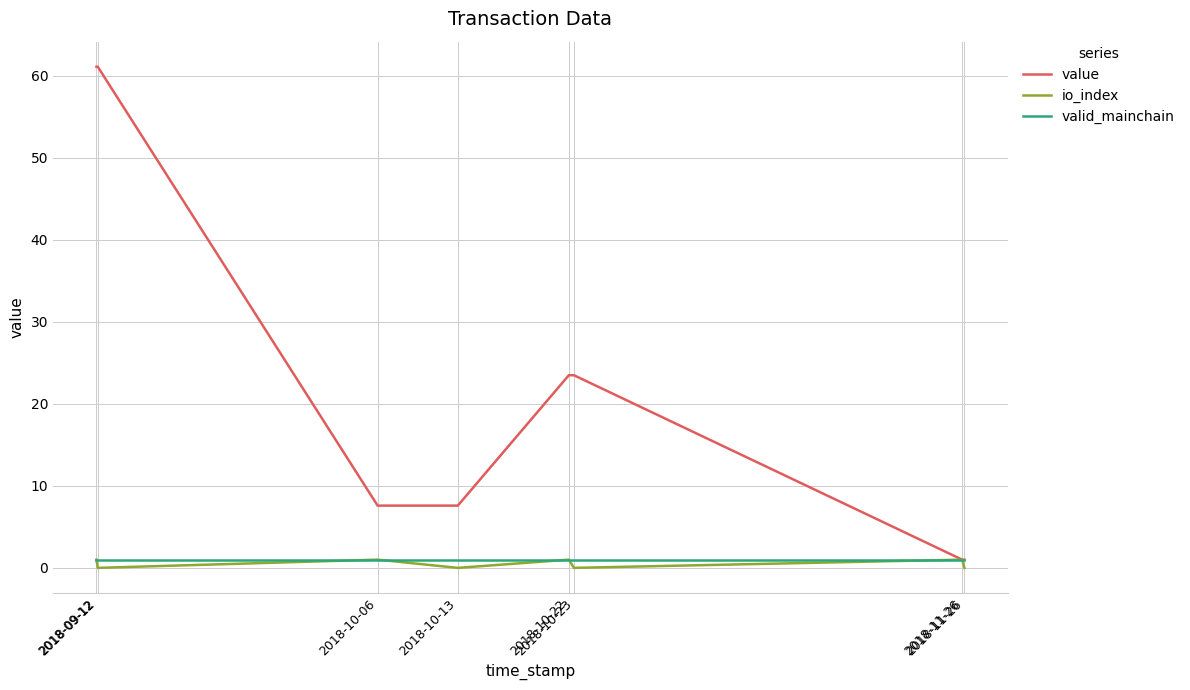

Reading left to right, transcribe all the data shown in this chart.

value: 61.1	61.1	7.6	7.6	23.5	23.5	1.0	1.0
io_index: 1.0	0.0	1.0	0.0	1.0	0.0	1.0	0.0
valid_mainchain: 1.0	1.0	1.0	1.0	1.0	1.0	1.0	1.0